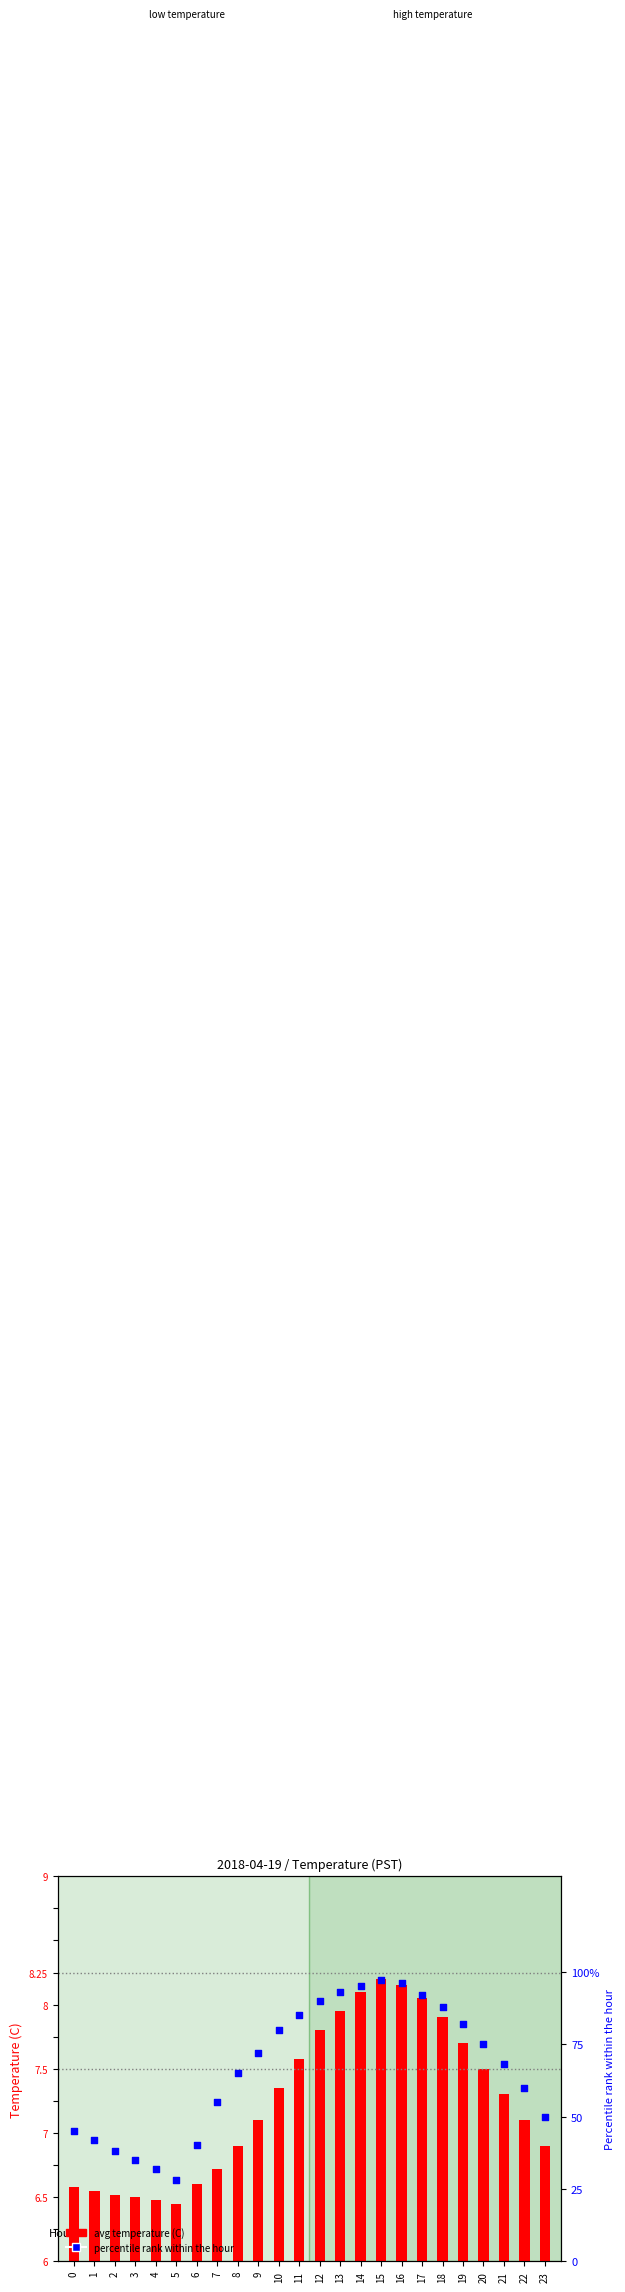

What is the total value across all series at 10?

87.3